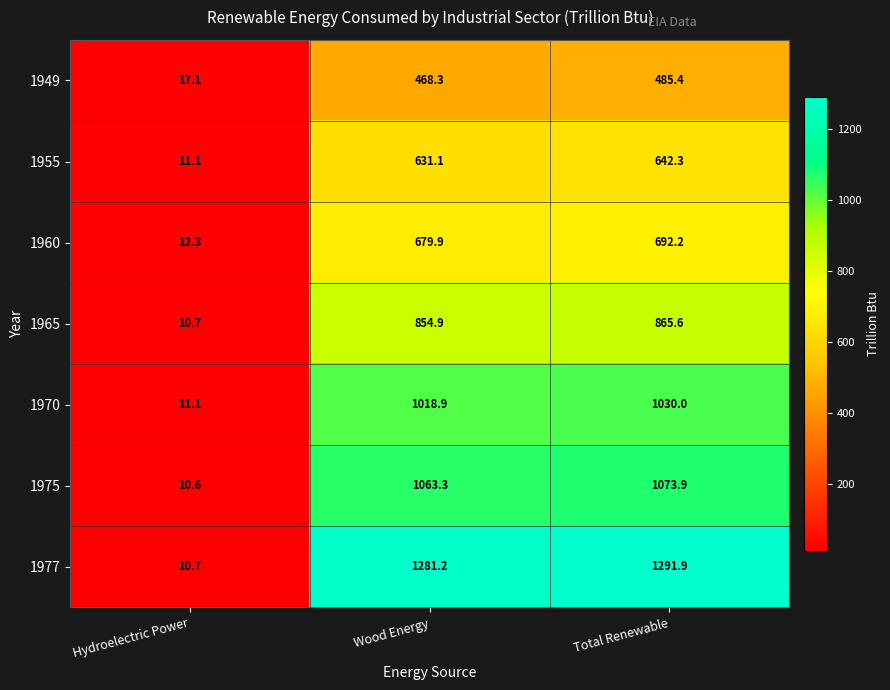

Reading left to right, extract all data points from this chart.

1949: 17.1	468.3	485.4
1955: 11.1	631.1	642.3
1960: 12.3	679.9	692.2
1965: 10.7	854.9	865.6
1970: 11.1	1018.9	1030.0
1975: 10.6	1063.3	1073.9
1977: 10.7	1281.2	1291.9